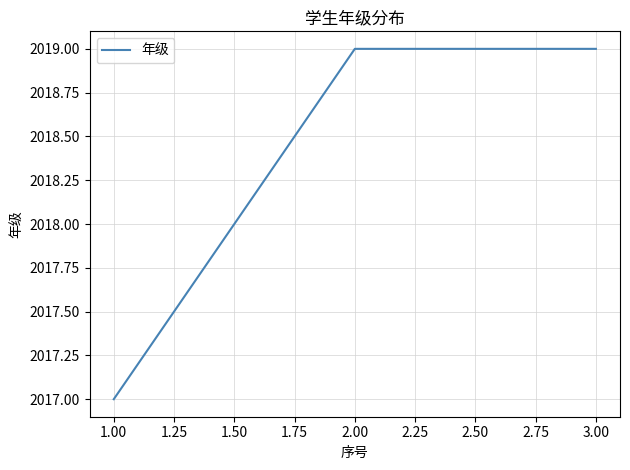

Does the chart have visible grid lines?

Yes